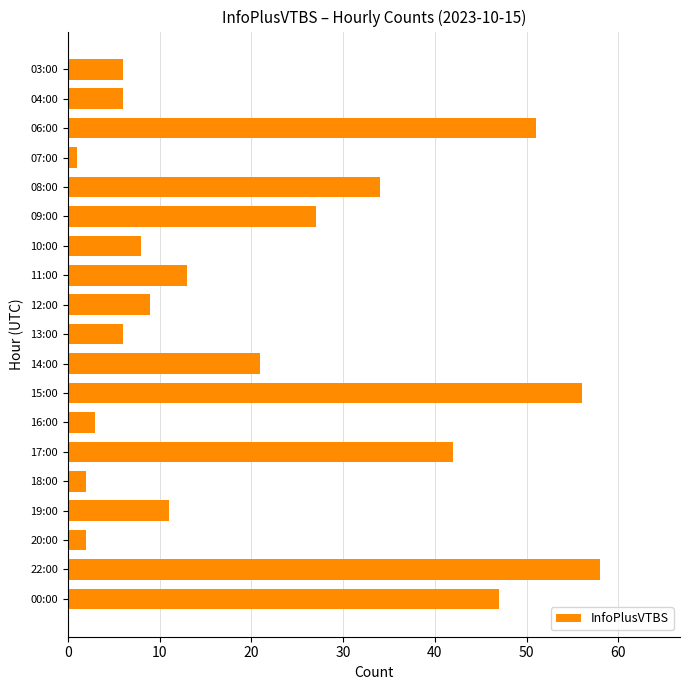

What is the average value?

21